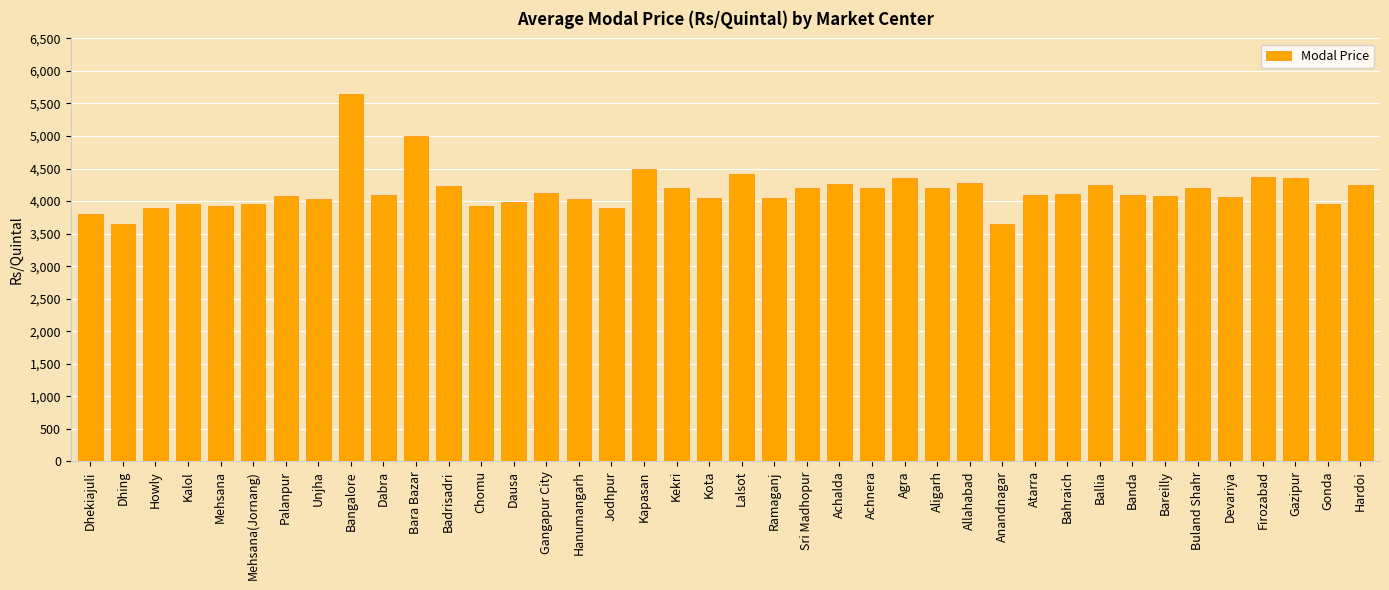

What is the change in value from Aligarh to Allahabad?

+80